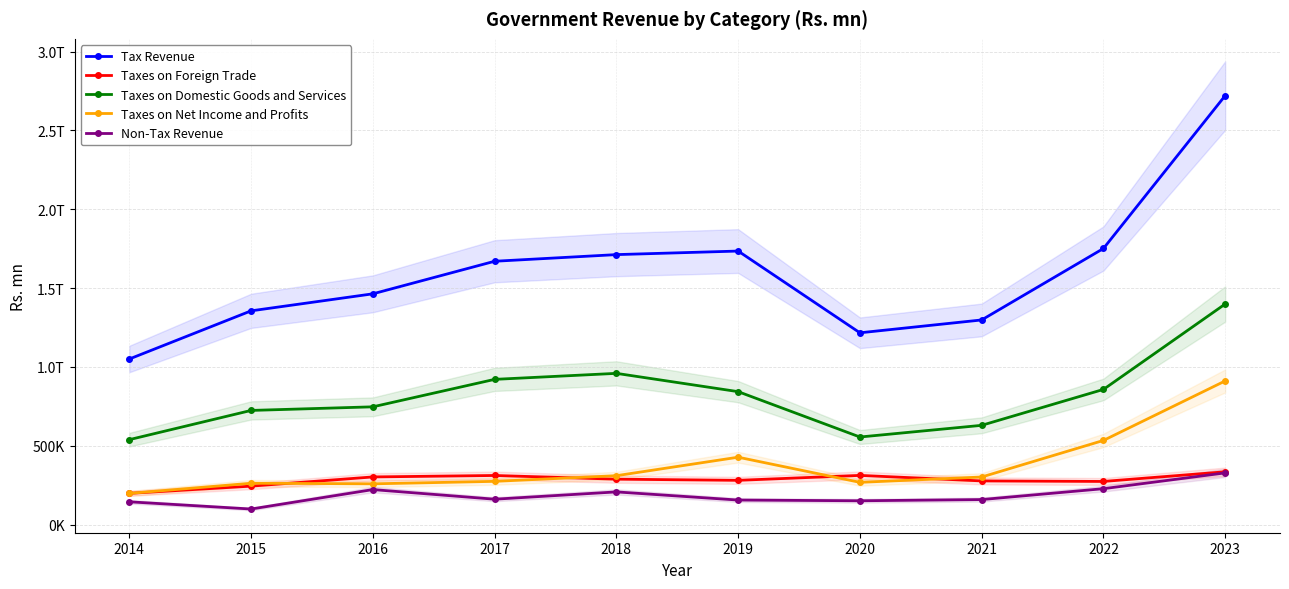

Rank the categories by Taxes on Net Income and Profits value from lowest to highest.

2014, 2016, 2015, 2020, 2017, 2021, 2018, 2019, 2022, 2023